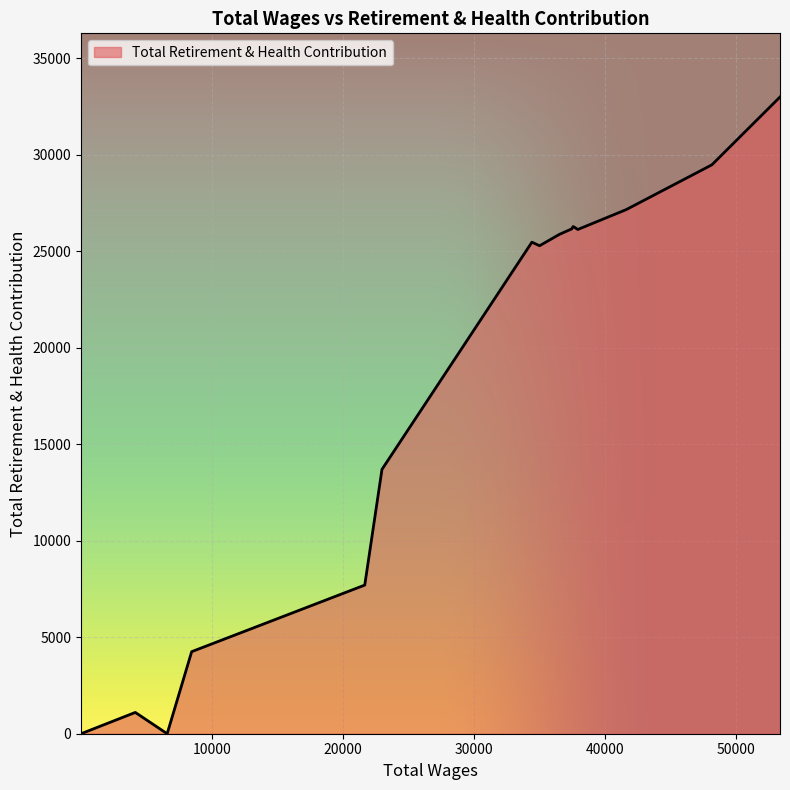

What is the difference between the maximum and minimum values?

33001